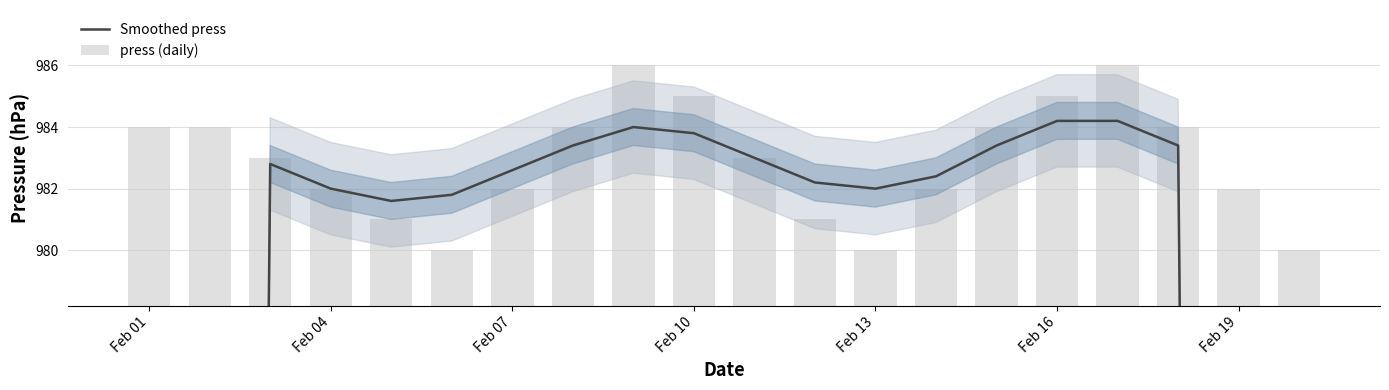

What is the sum of all Smoothed press values?

18479.2